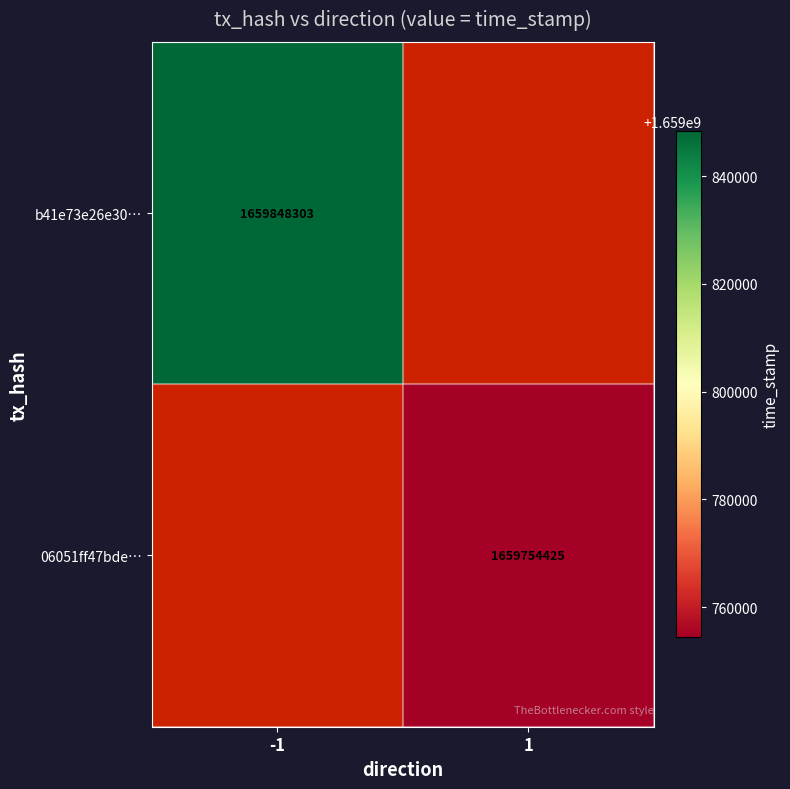

Is the value of 06051ff47bde… at 1 greater than the value of b41e73e26e30… at -1?

No